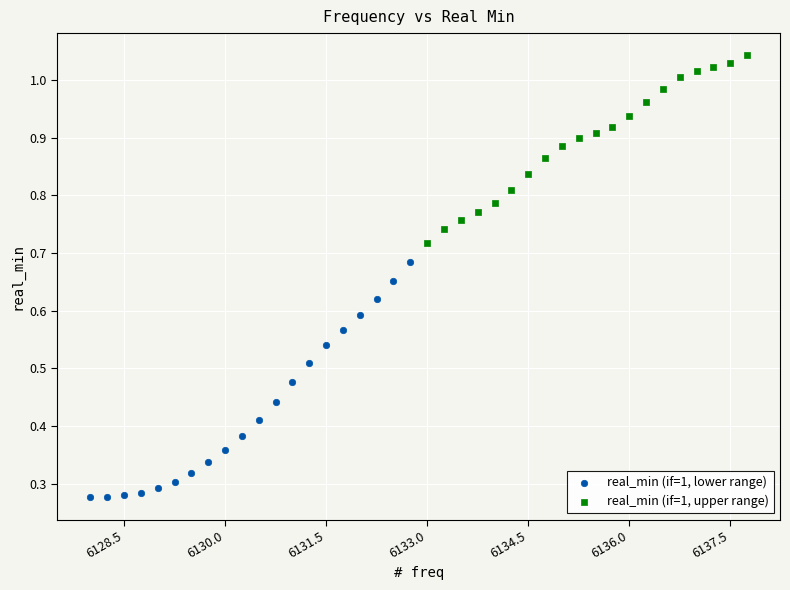

What are all the series names shown in the legend?

real_min (if=1, lower range), real_min (if=1, upper range)